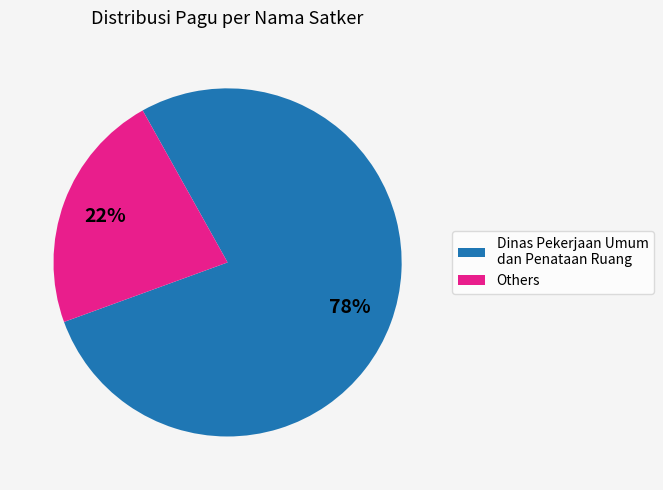

To the nearest percent, what is the average slice percentage?

50%